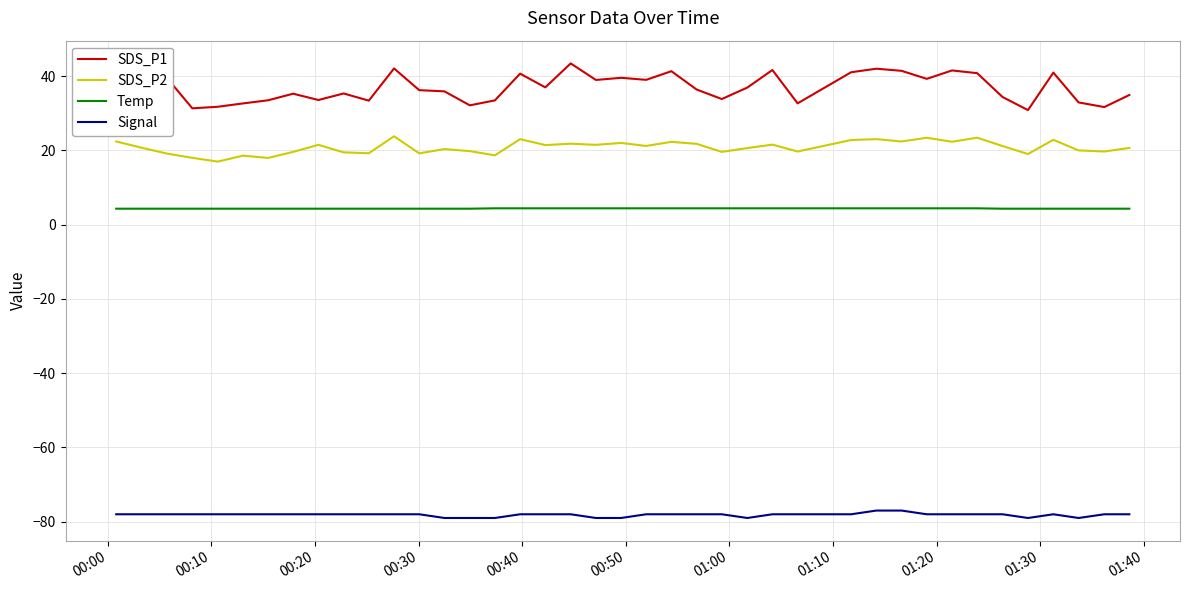

What is the difference between the maximum and minimum values in the SDS_P1 series?

12.6